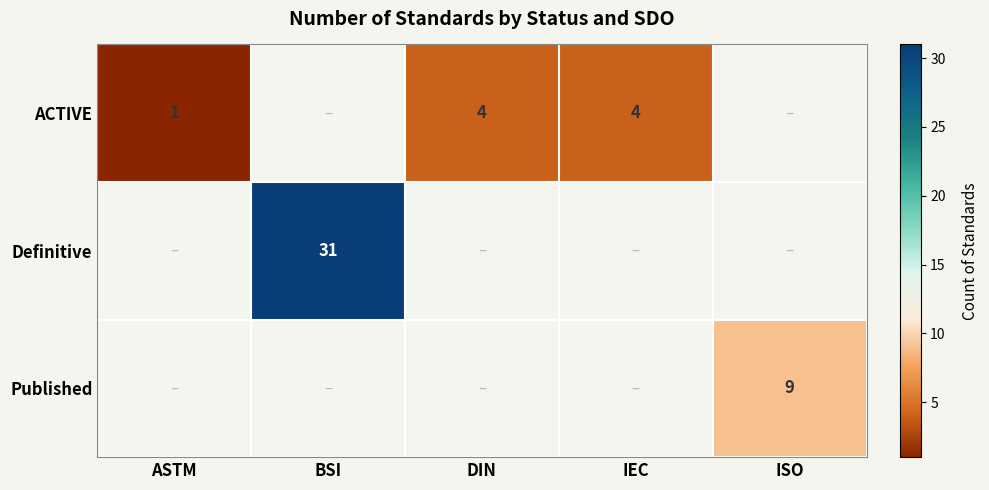

Is it true that ACTIVE equals 5.6 at DIN?

False